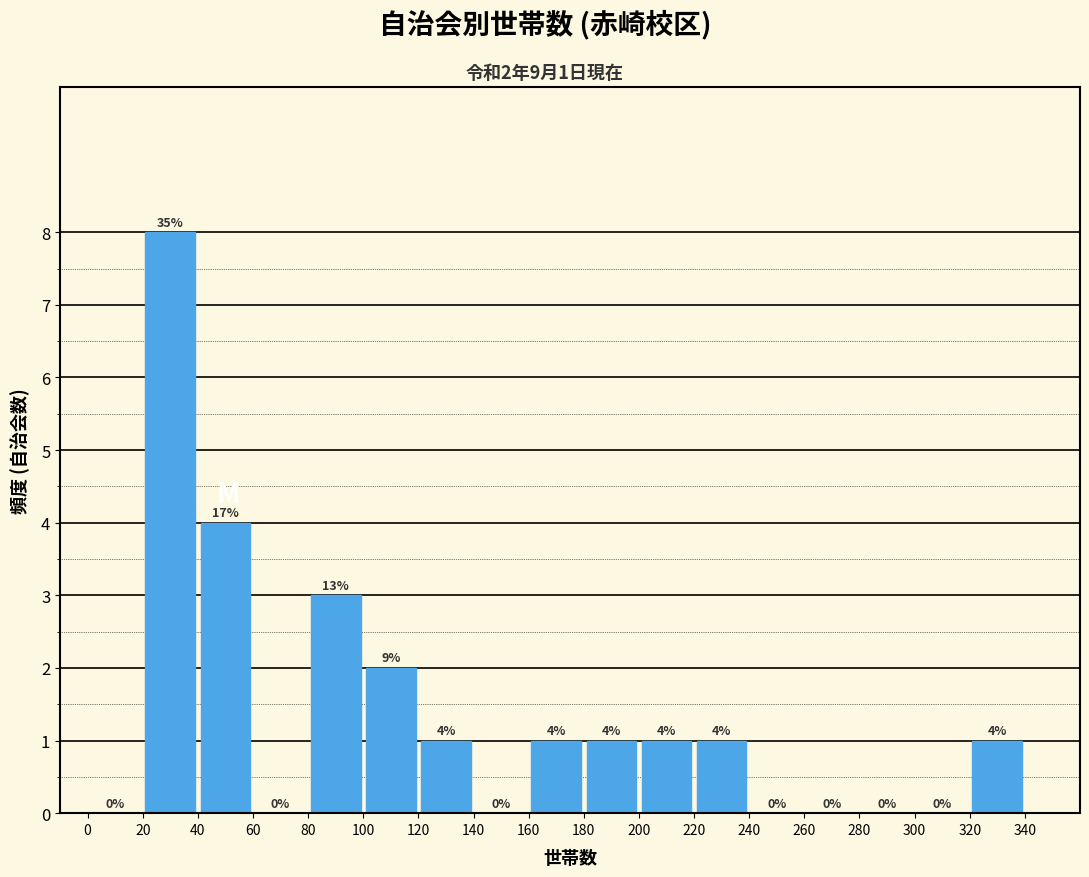

Which range on the x-axis has the tallest bar?

20 to 40